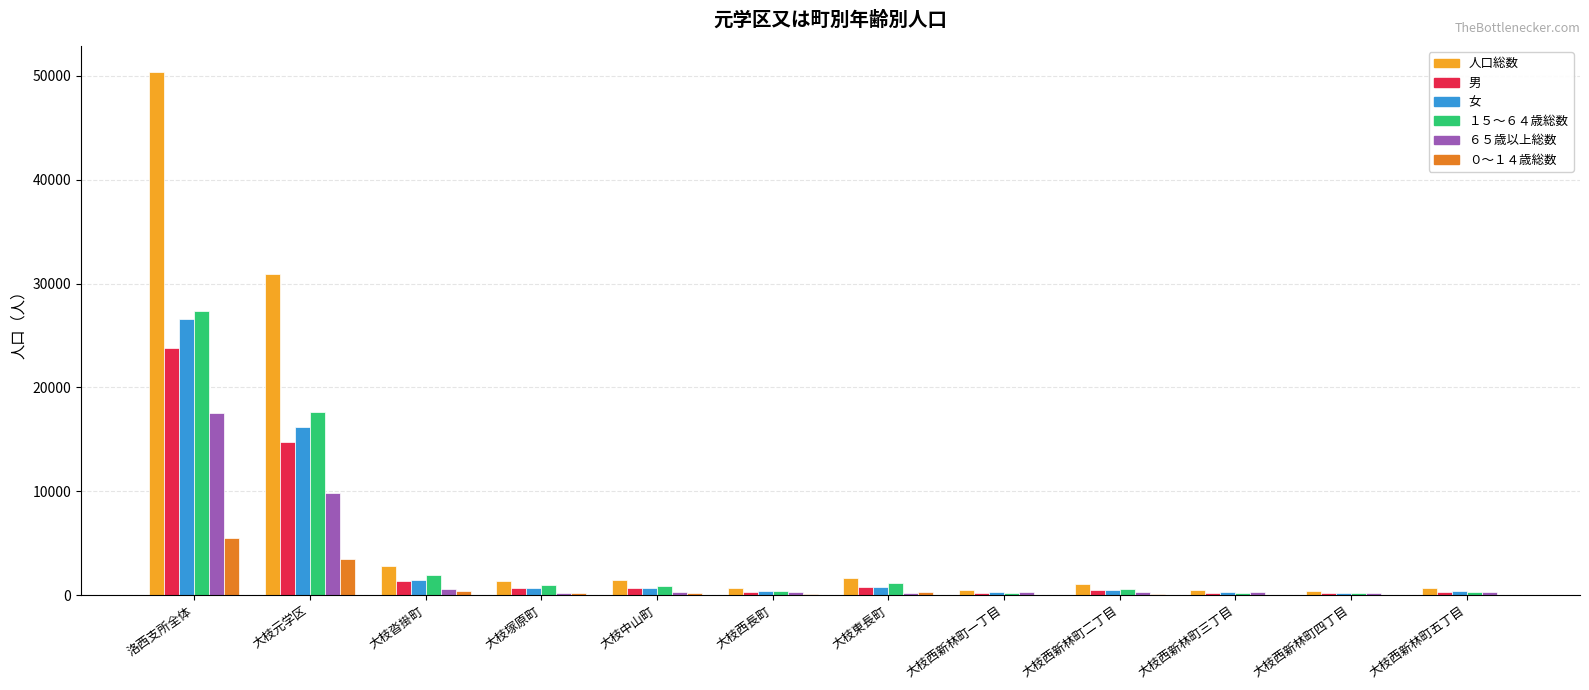

At which category is the sum across all series the highest?

洛西支所全体